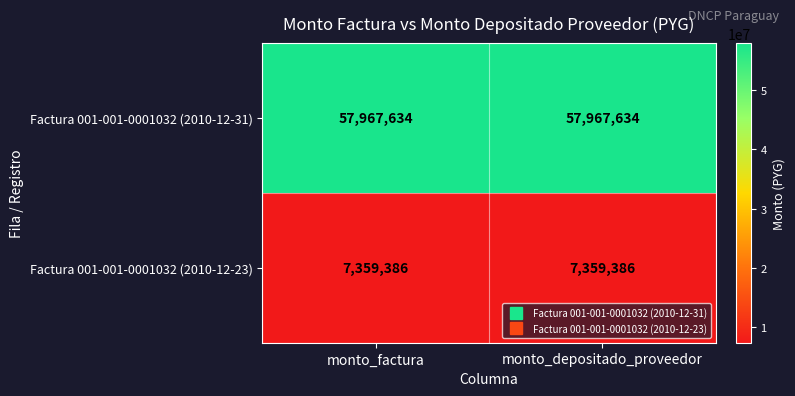

The Factura 001-001-0001032 (2010-12-31) series shows 27396474 at monto_factura. True or false?

False